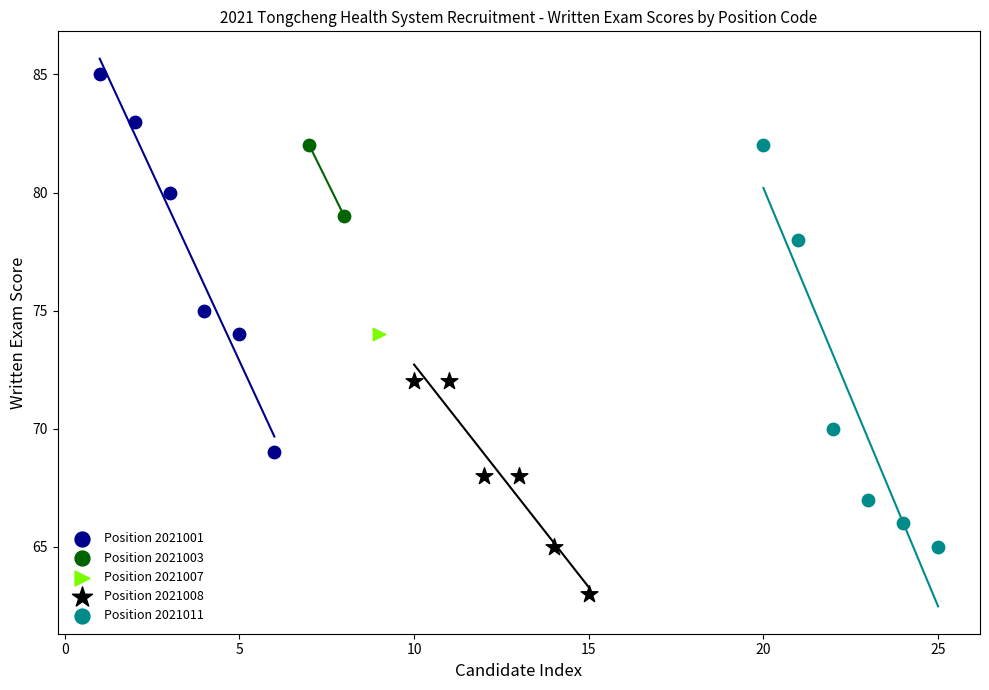

What are all the series names shown in the legend?

Position 2021001, Position 2021003, Position 2021007, Position 2021008, Position 2021011